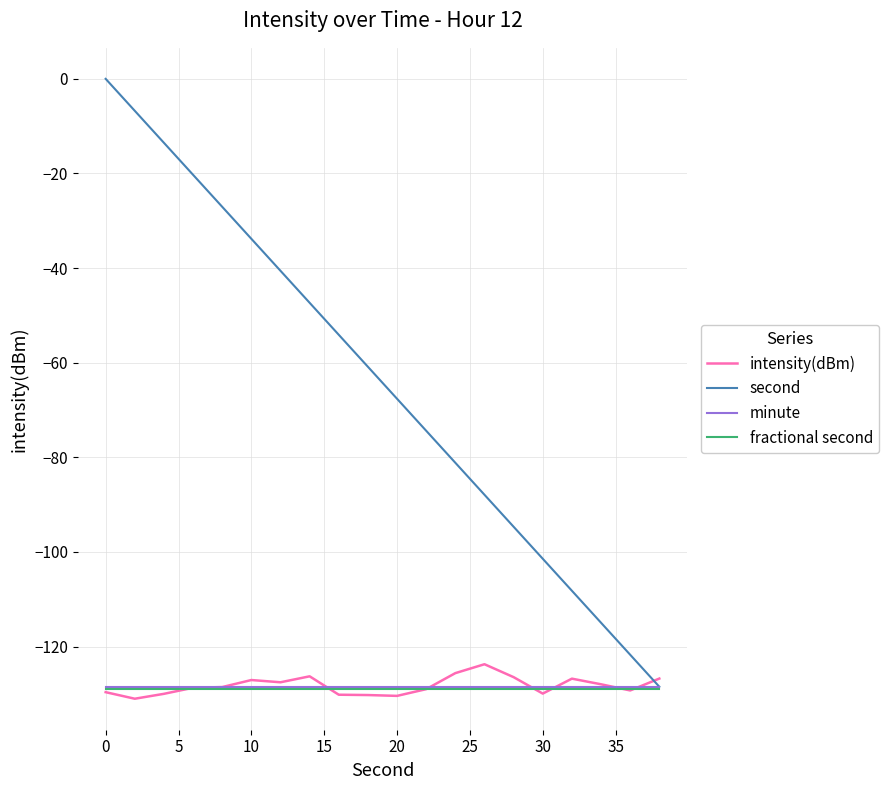

Which series has the largest total across all categories?

second